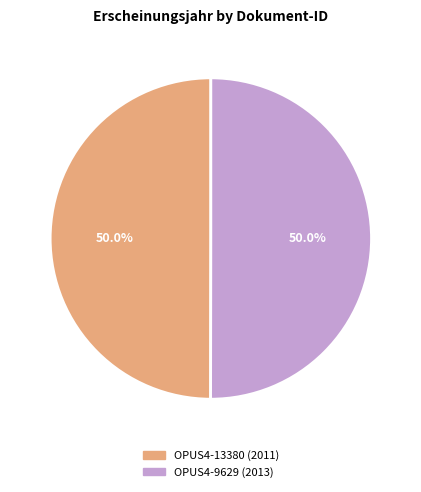

Do OPUS4-13380 and OPUS4-9629 together represent more than half of the pie?

Yes